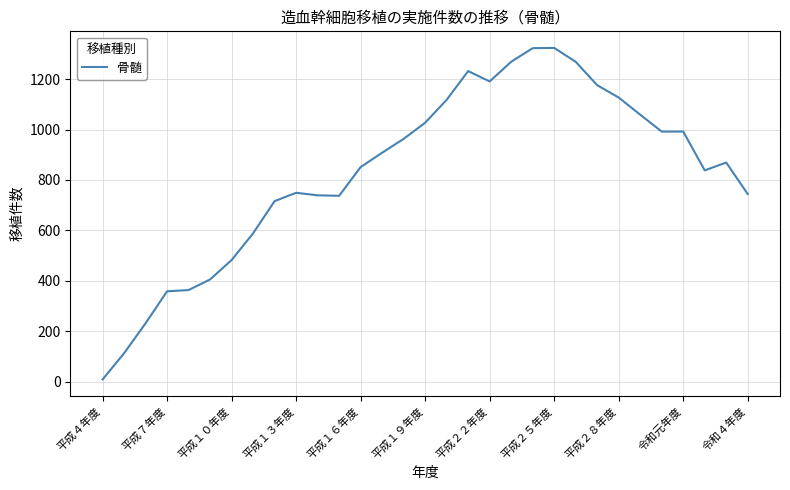

What is the greatest value displayed?

1324